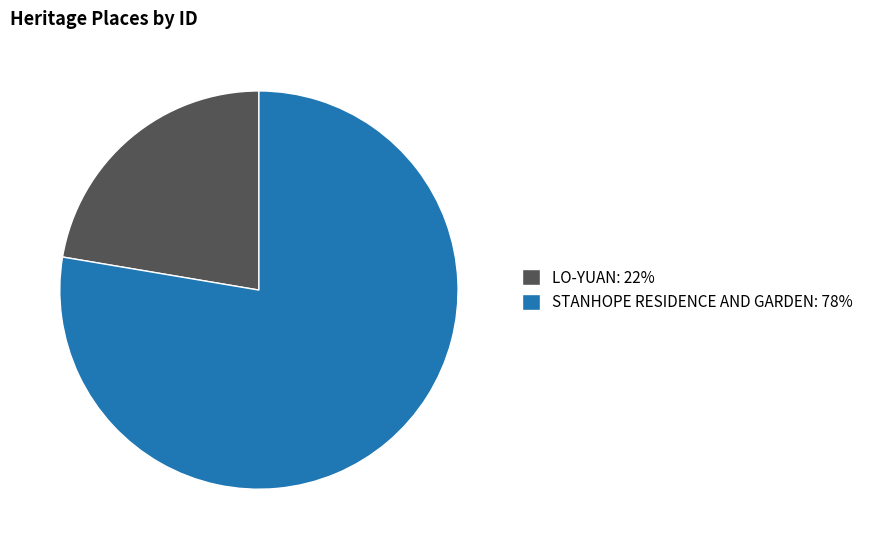

Does STANHOPE RESIDENCE AND GARDEN represent more than half of the total?

Yes